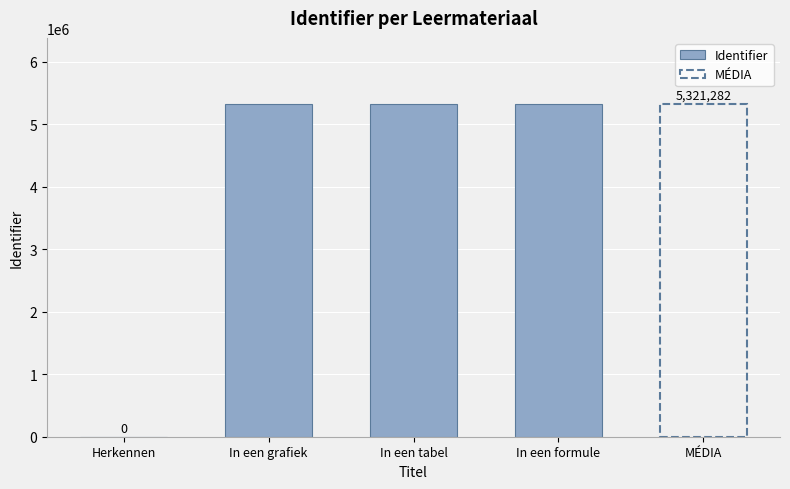

Read the value at In een tabel.

5321282